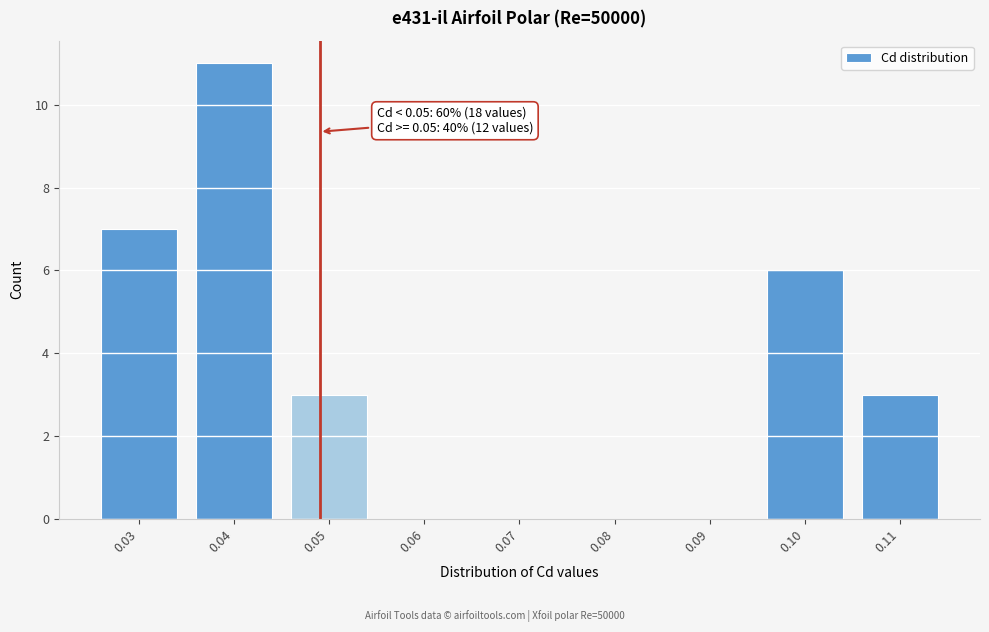

Reading right to left, what are all the values shown in this chart?

0.11=3	0.10=6	0.09=0	0.08=0	0.07=0	0.06=0	0.05=3	0.04=11	0.03=7